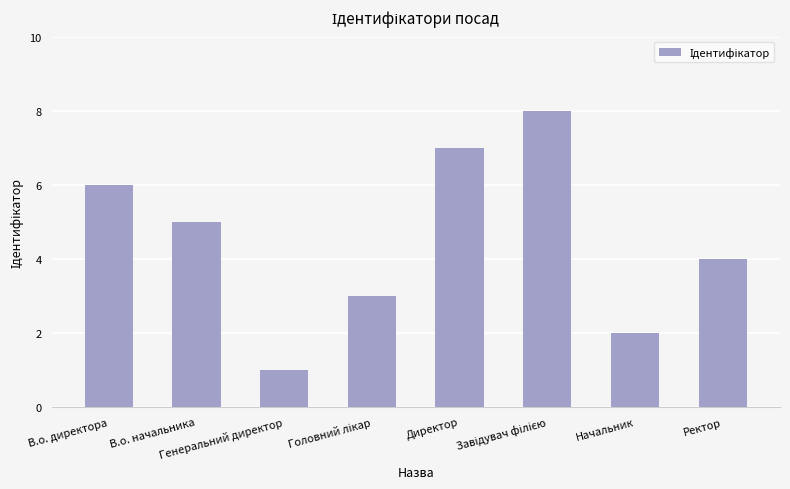

What is the difference between the maximum and minimum values?

7